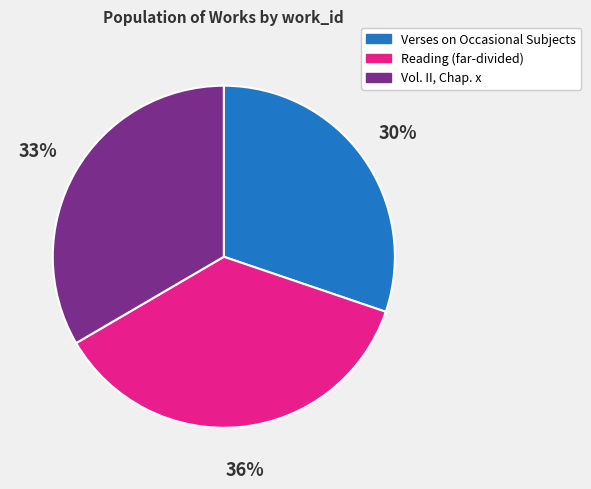

Is the sum of Verses on Occasional Subjects and Reading (far-divided) greater than half?

Yes